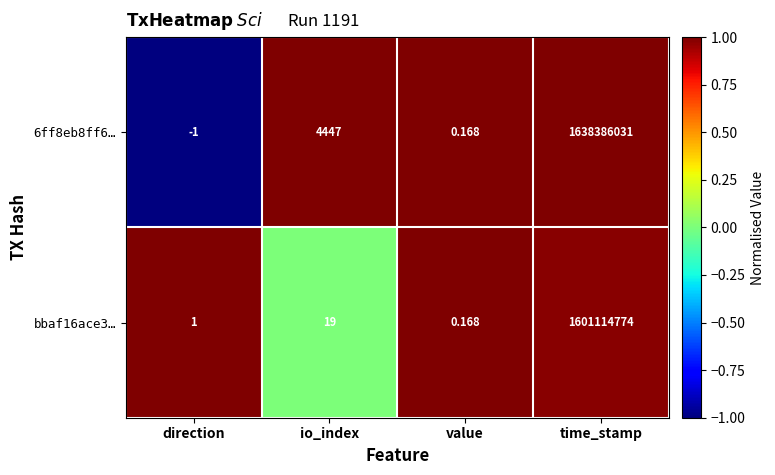

Count the number of data series in this chart.

2